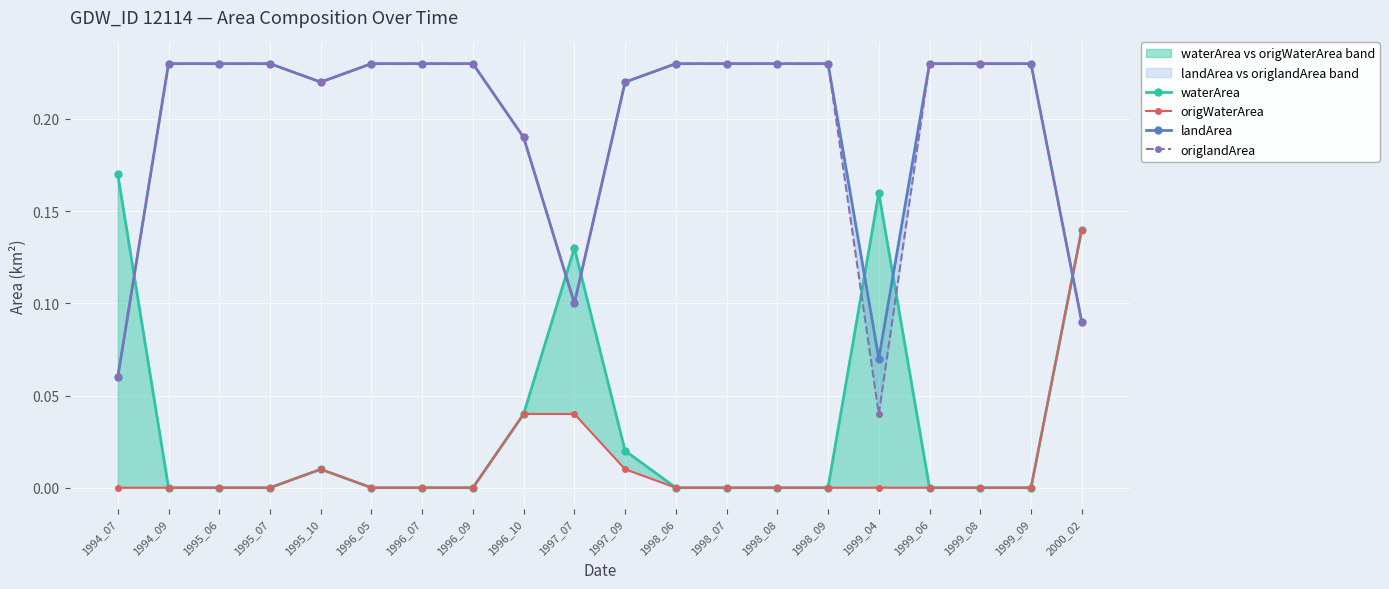

What is the difference between the second highest and minimum values in the waterArea series?

0.2